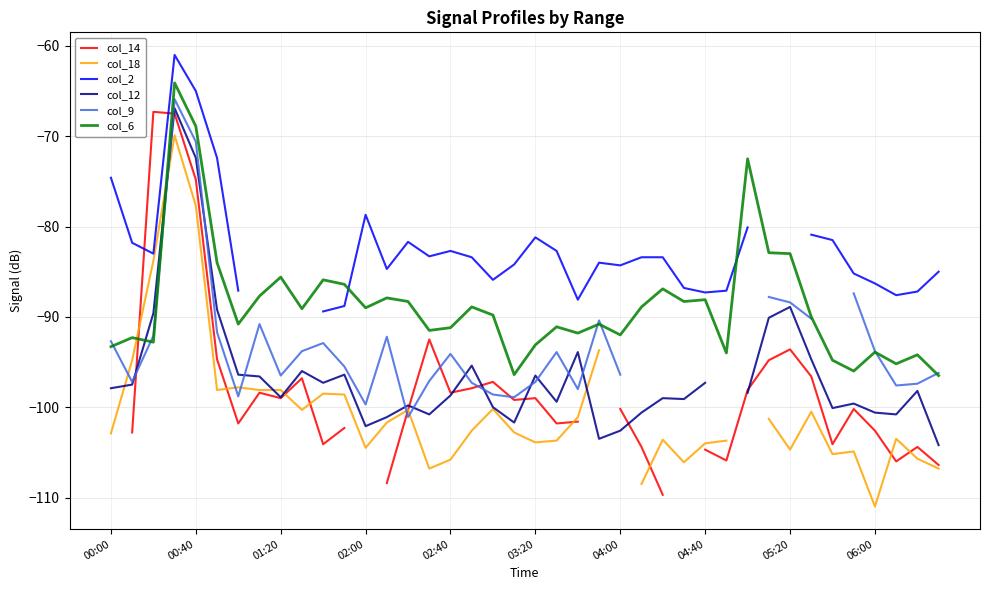

True or false: col_6 has a value of -92.0 at 04:00.

True